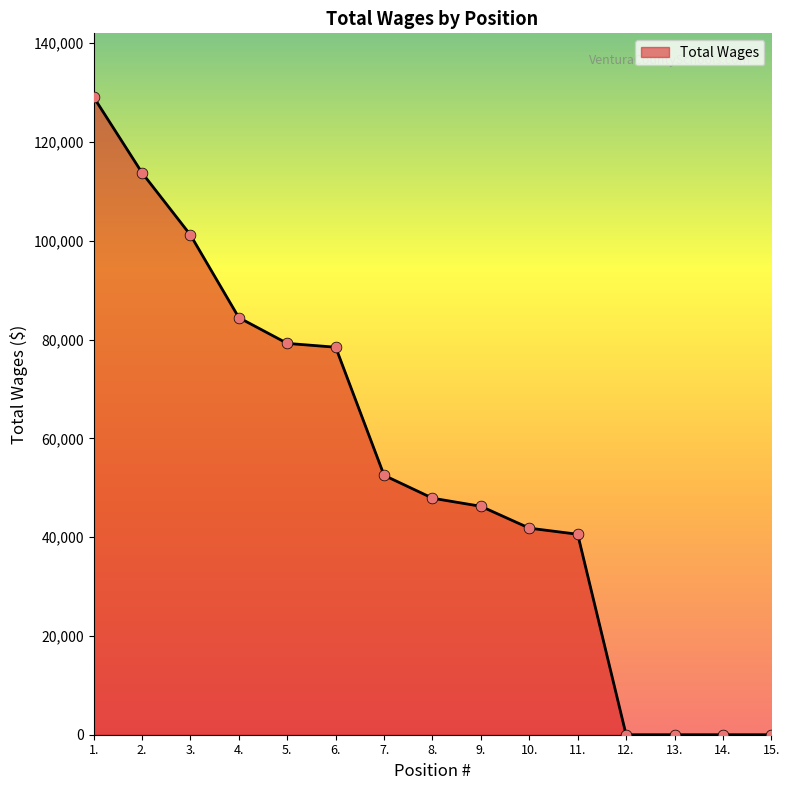

What is the change in value from 7. to 11.?

-11928